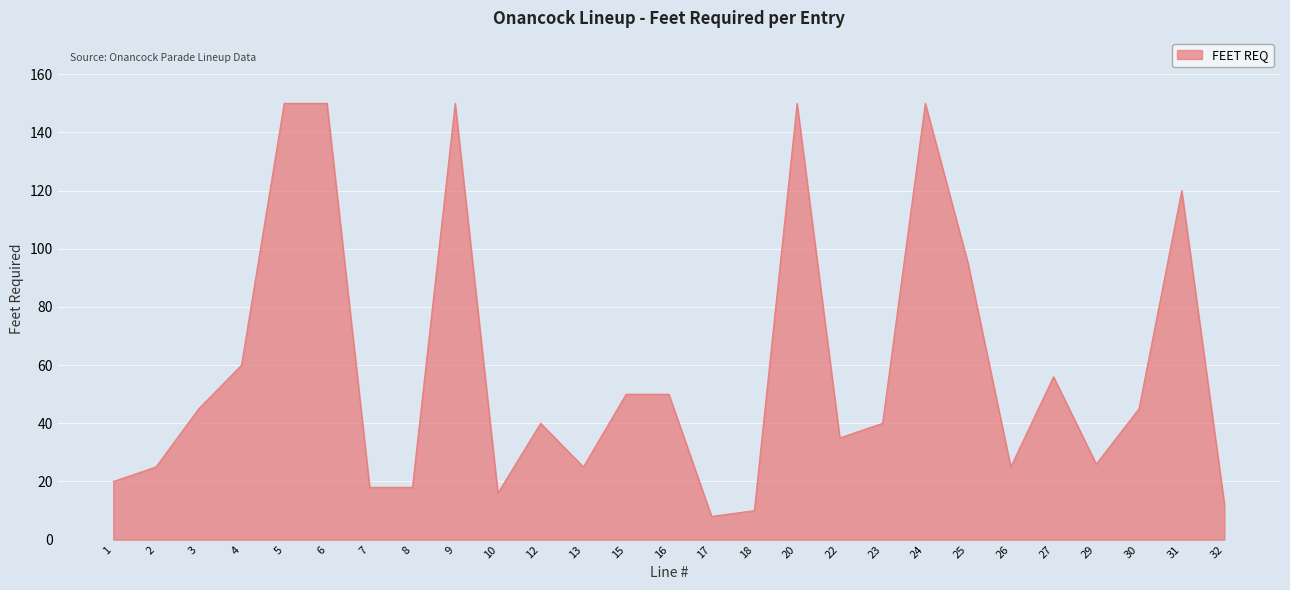

What is the difference between the maximum and second lowest values?

140